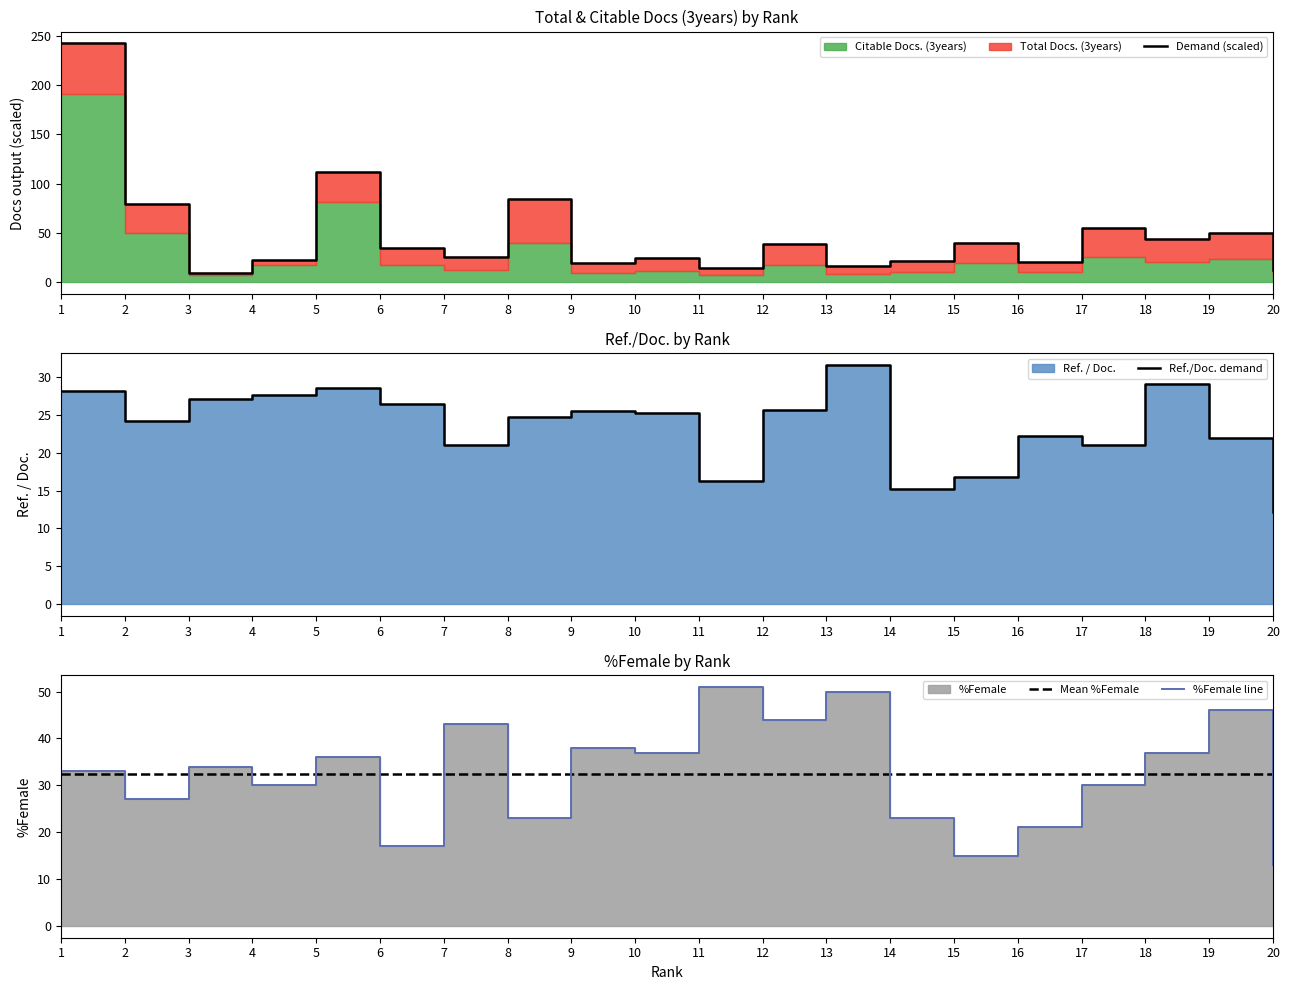

Is it true that %Female equals 30.0 at 4?

True